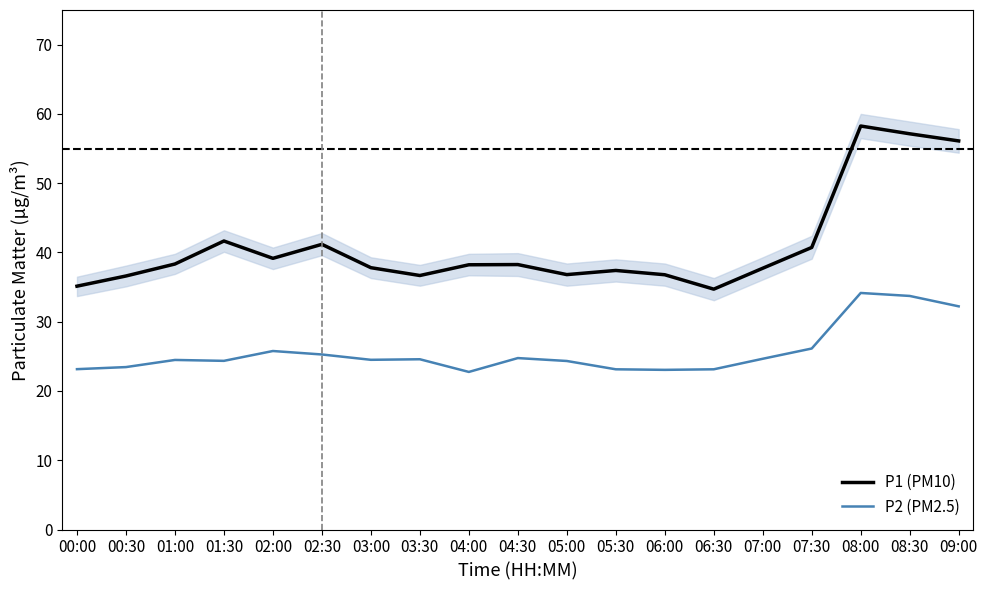

Rank the series by their average value, from highest to lowest.

P1 (PM10), P2 (PM2.5)